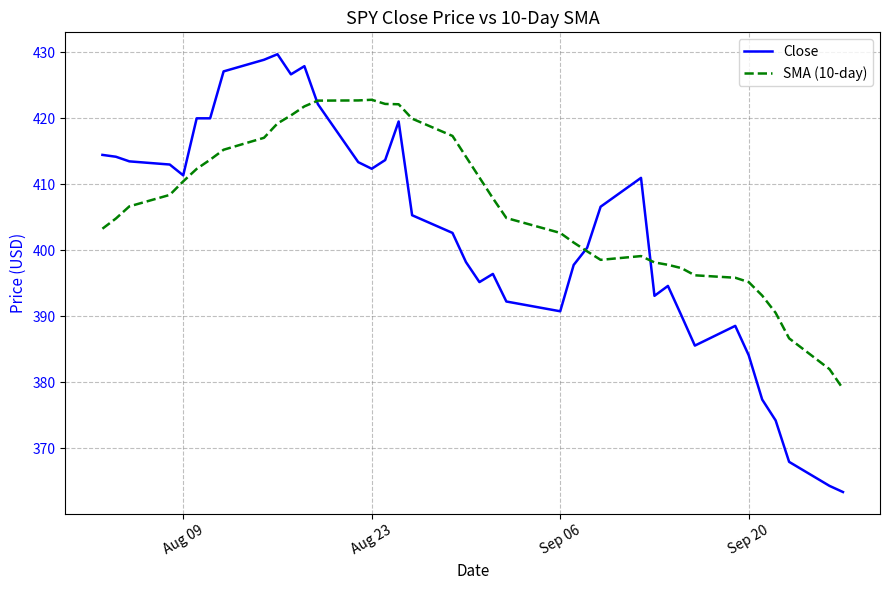

Which series has the largest range (max minus min)?

Close